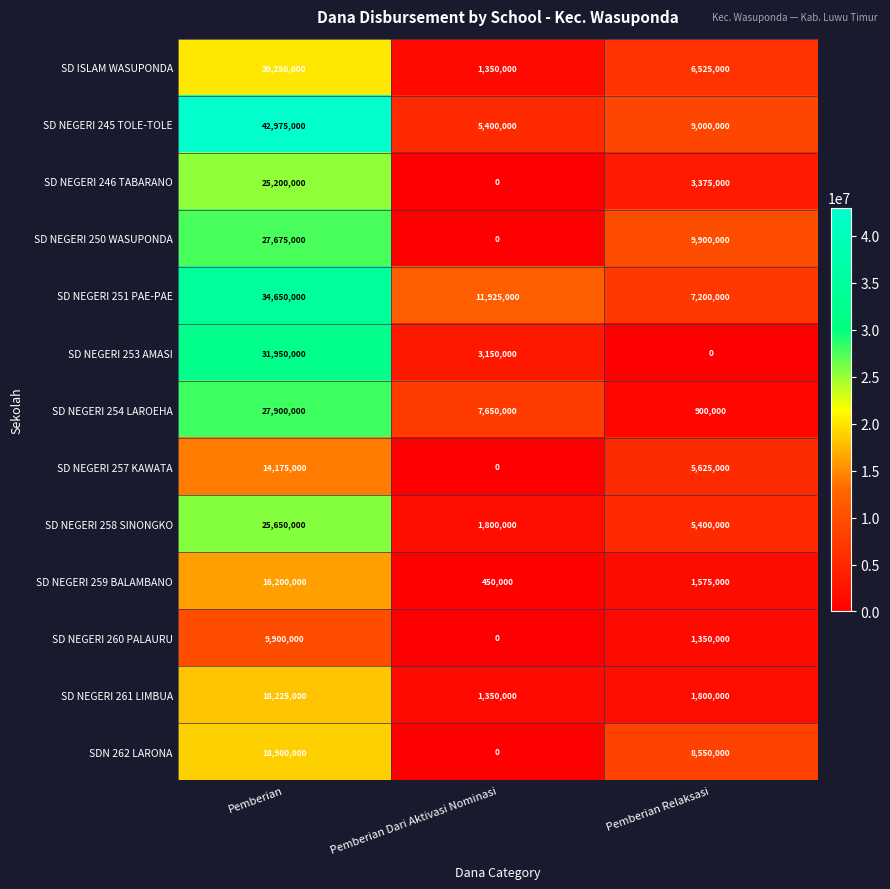

List the labels in order of SDN 262 LARONA value, largest first.

Pemberian, Pemberian Relaksasi, Pemberian Dari Aktivasi Nominasi